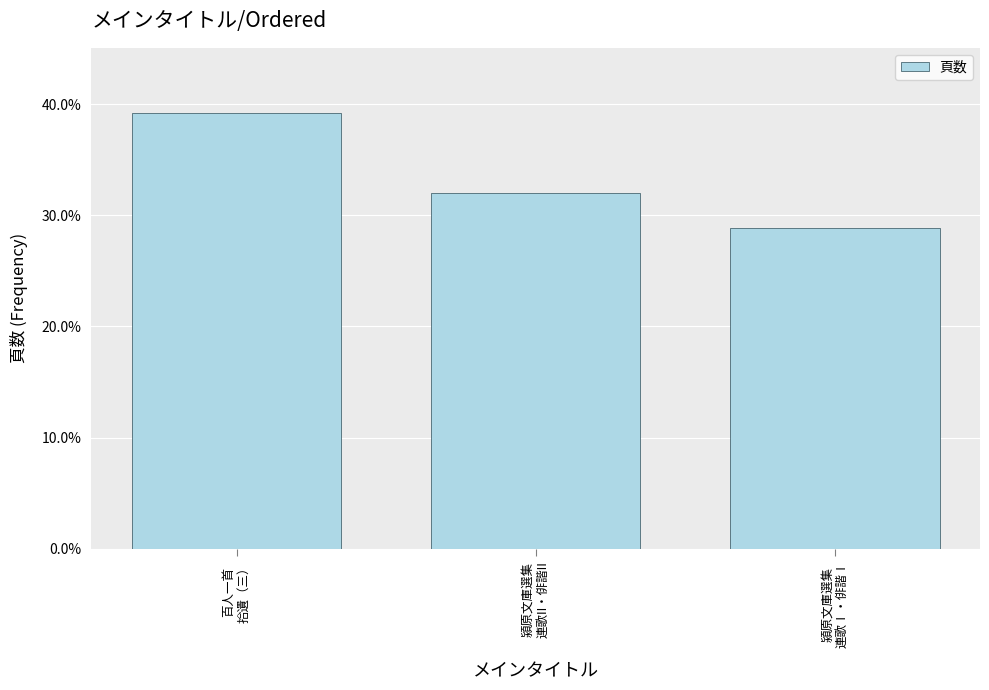

Are the bars horizontal?

No